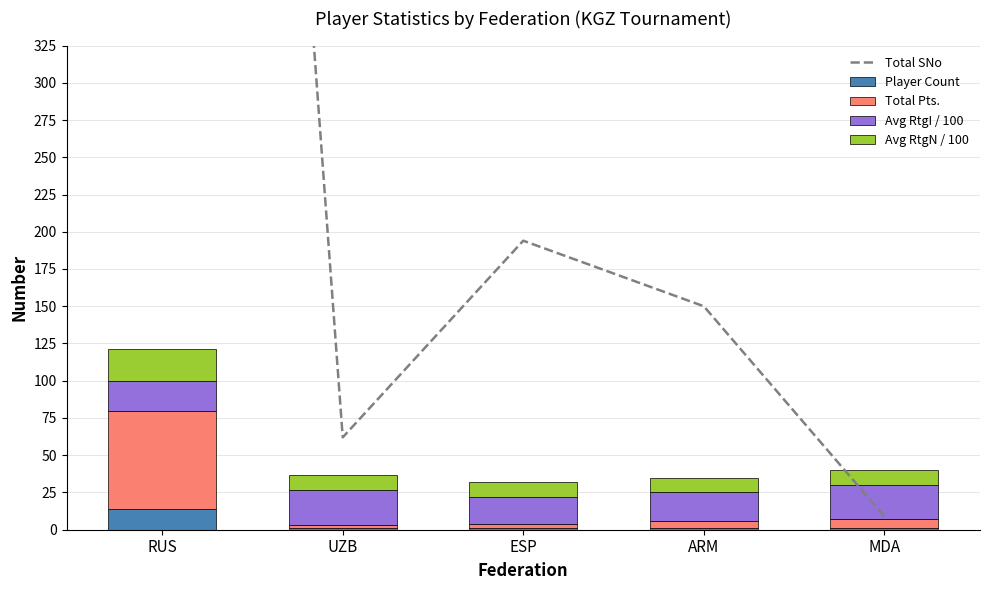

Reading right to left, transcribe all the data shown in this chart.

Total SNo: 9.0	150.0	194.0	62.0	1708.0
Player Count: 1.0	1.0	1.0	1.0	14.0
Total Pts.: 6.5	5.0	3.0	2.0	66.0
Avg RtgI / 100: 22.8	19.0	18.1	23.9	20.2
Avg RtgN / 100: 10.0	10.0	10.0	10.0	21.4